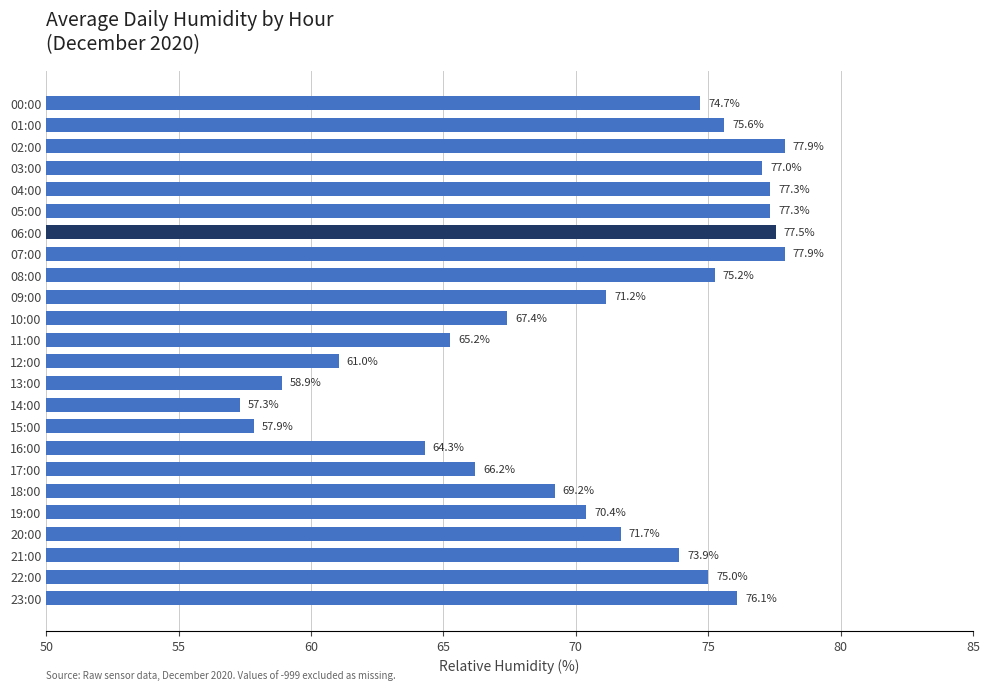

The chart shows a value of 18.4 at 06:00. True or false?

False